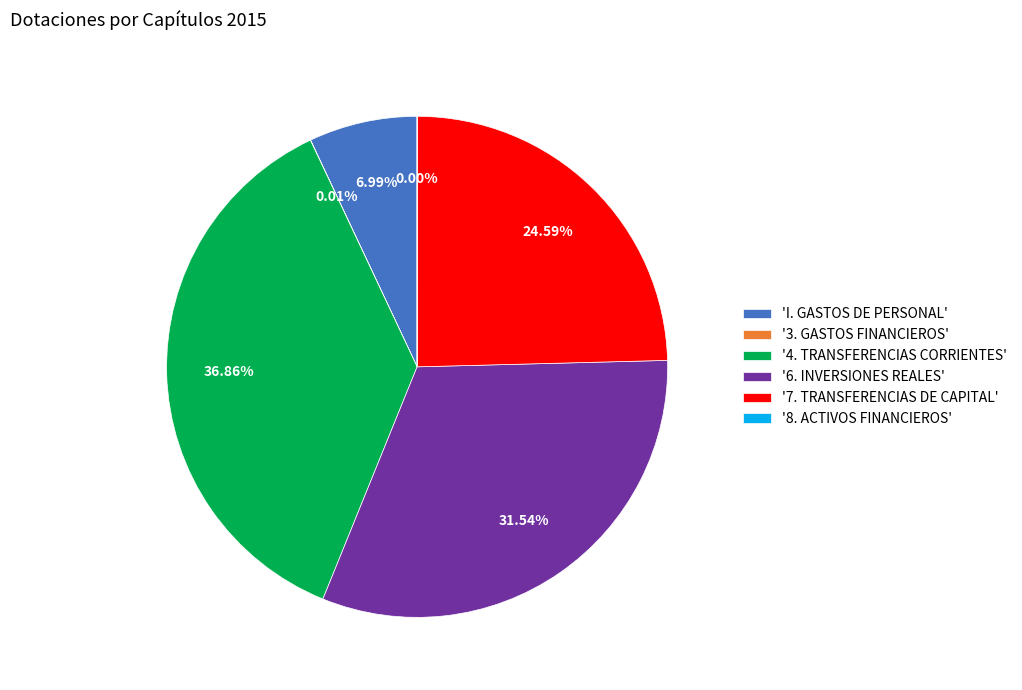

Which has a higher value, 'I. GASTOS DE PERSONAL' or '7. TRANSFERENCIAS DE CAPITAL'?

'7. TRANSFERENCIAS DE CAPITAL'